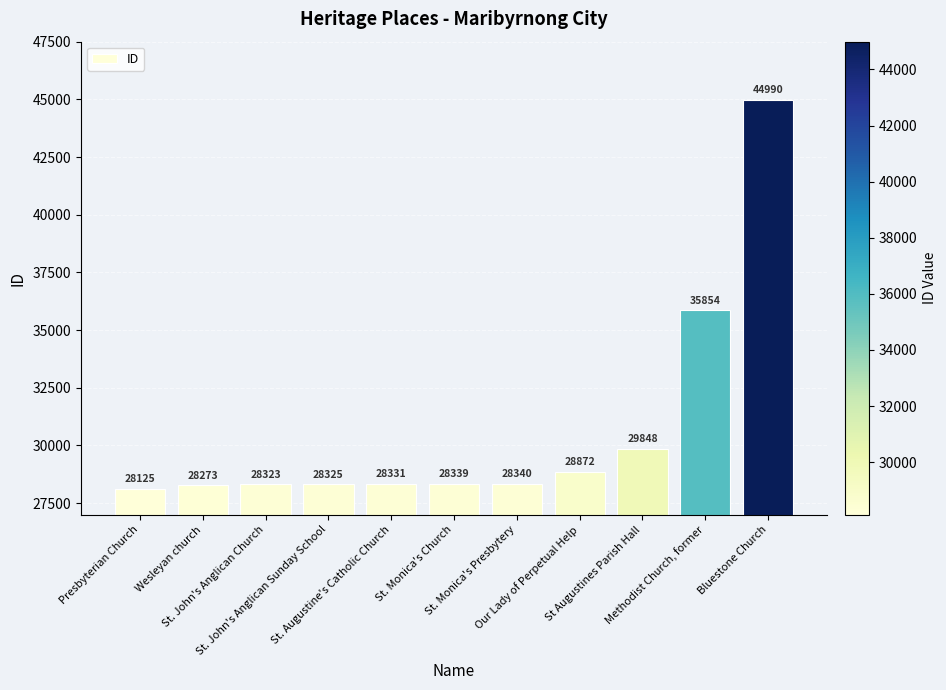

What is the smallest value displayed?

28125